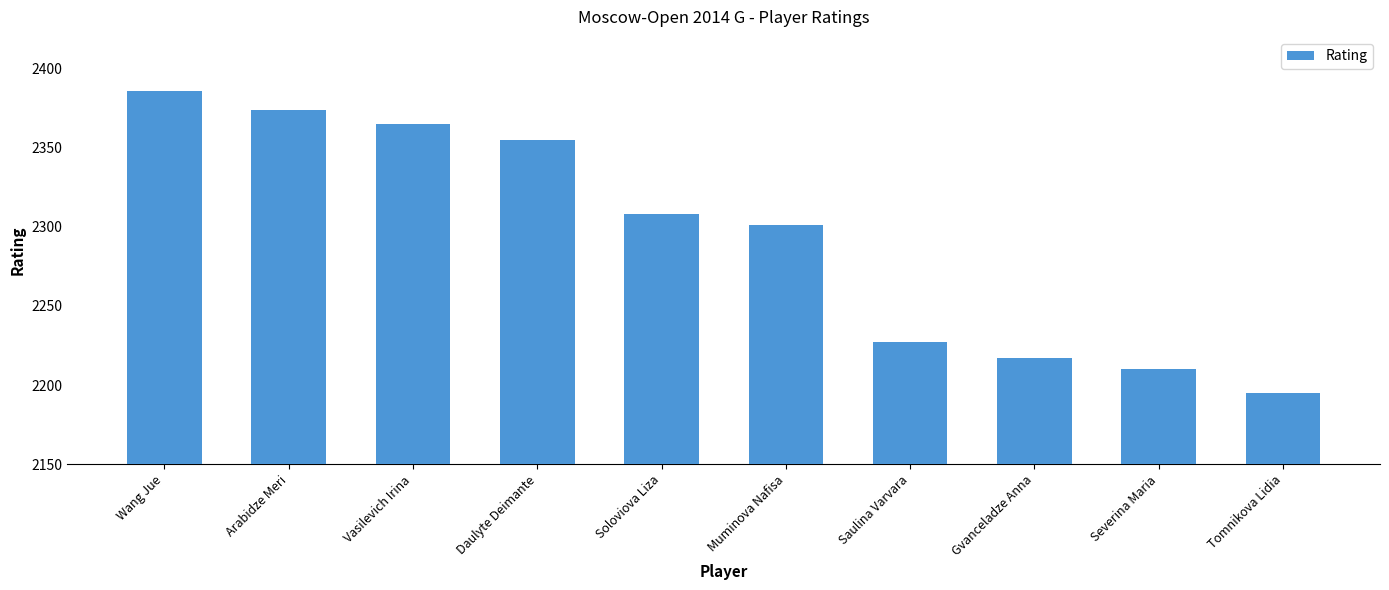

The chart shows a value of 3822 at Tomnikova Lidia. True or false?

False